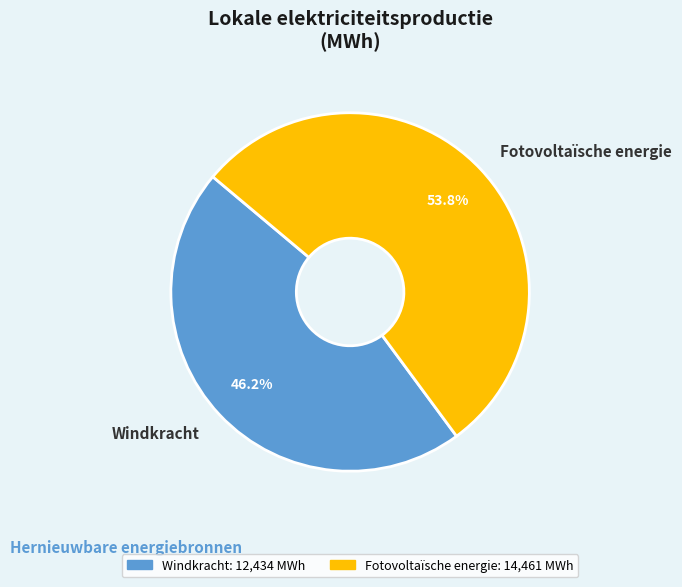

Rank the categories by value from lowest to highest.

Windkracht, Fotovoltaïsche energie